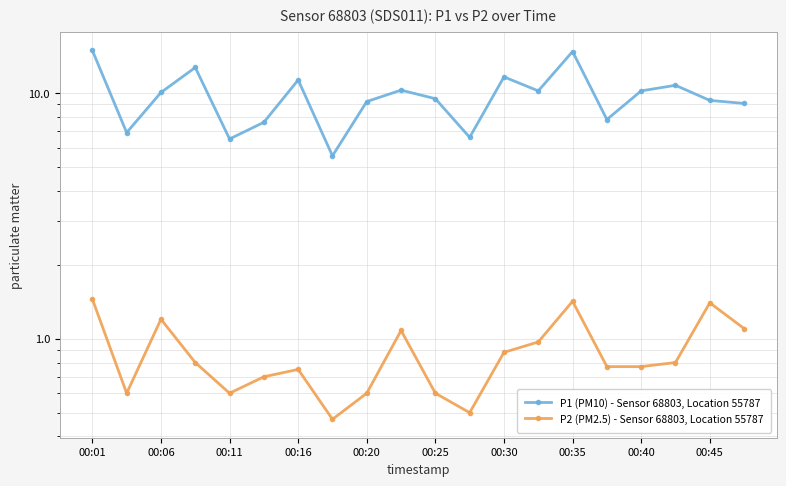

True or false: P1 (PM10) - Sensor 68803, Location 55787 has more than 1 interior local peaks.

True